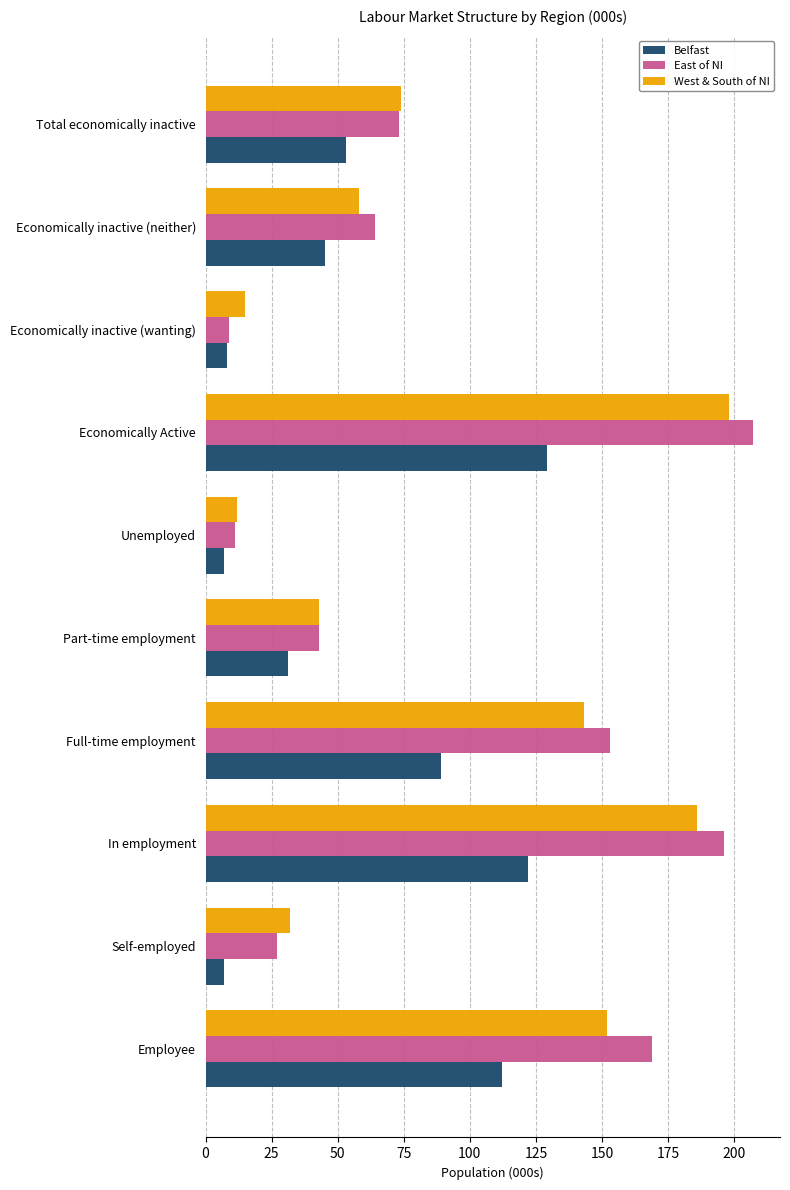

Which series has the widest spread of values?

East of NI